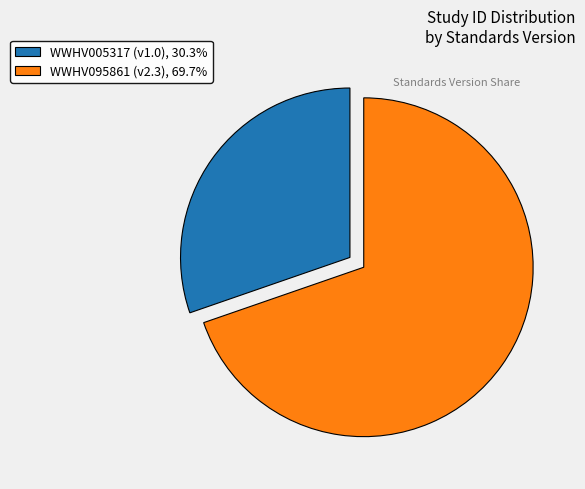

Combined, do WWHV005317 (v1.0), 30.3% and WWHV095861 (v2.3), 69.7% account for over 50%?

Yes